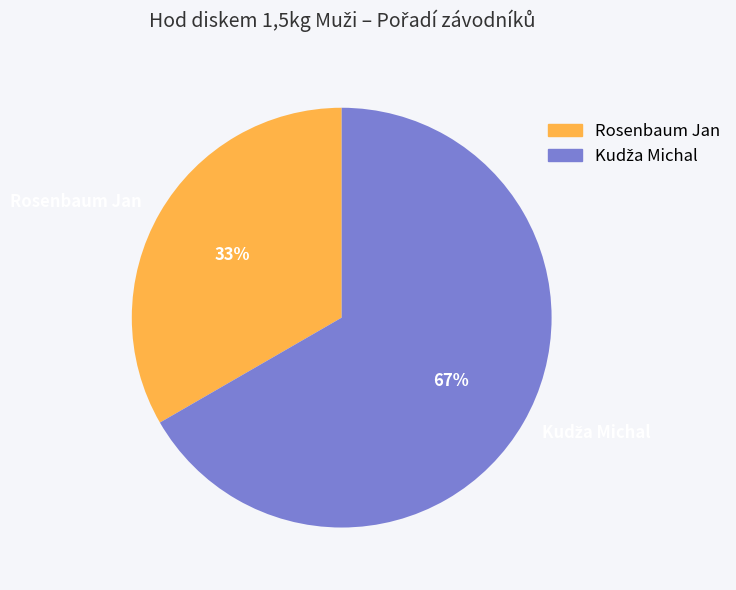

Which slice is the smallest?

Rosenbaum Jan